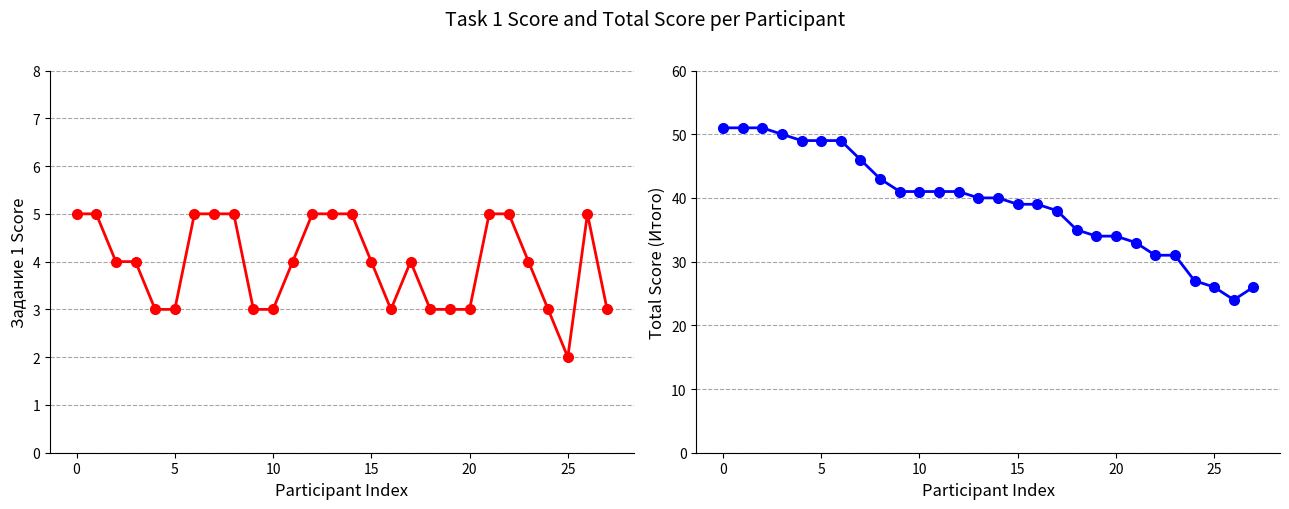

How many Задание 1 values are between 3 and 5?

27